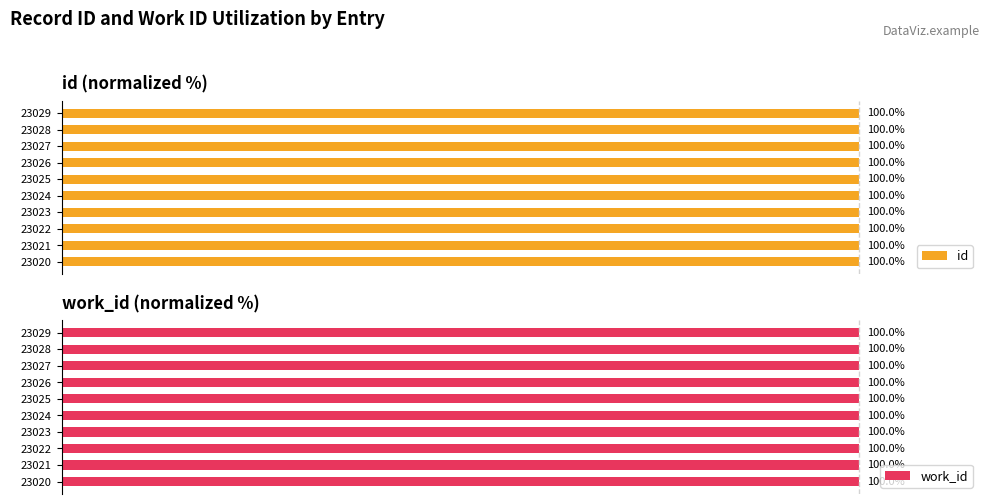

List the series in order of their overall mean, highest first.

work_id, id